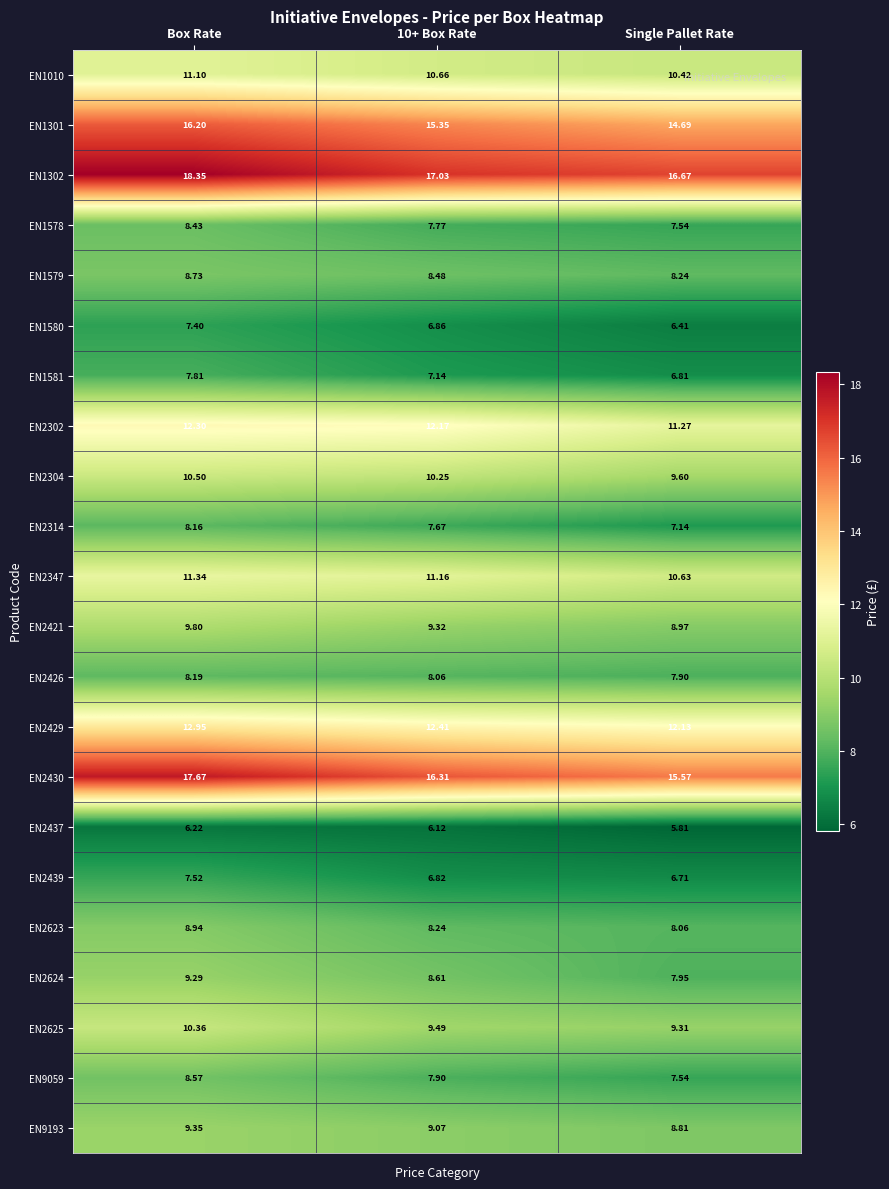

Which series has the largest total across all categories?

EN1302